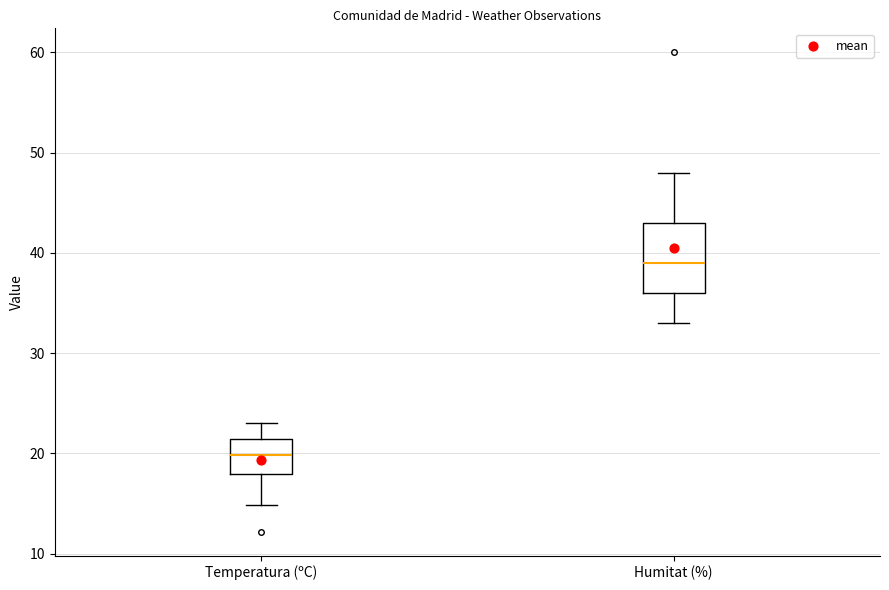

Which box is the tallest, from its lower edge to its upper edge?

Humitat (%)